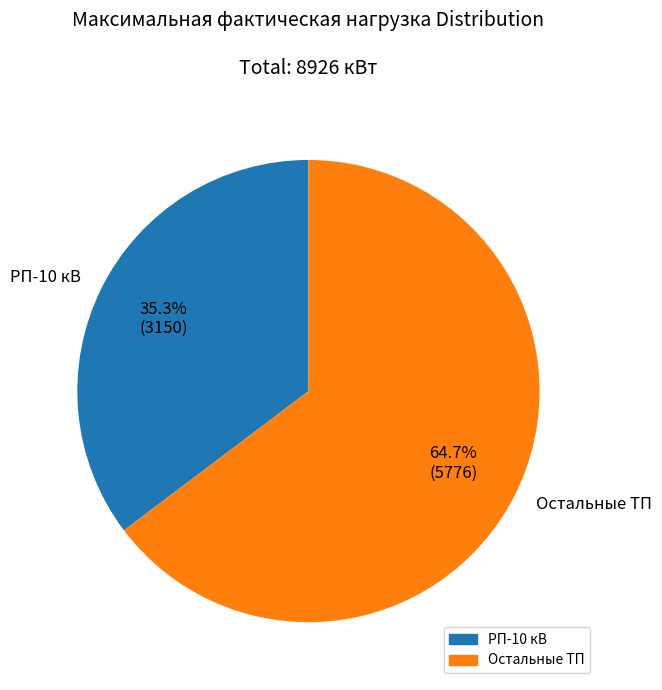

Rank the categories by value from lowest to highest.

РП-10 кВ, Остальные ТП